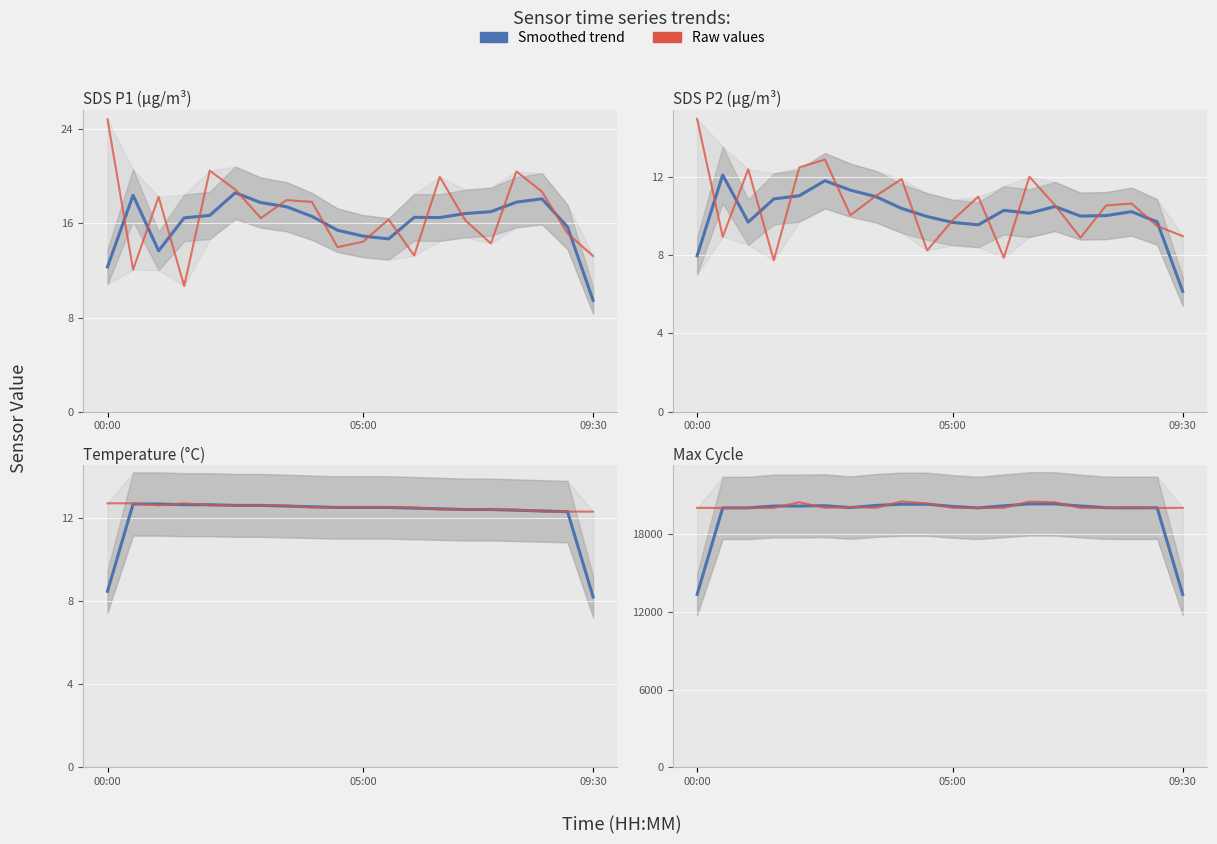

Which series has the largest range (max minus min)?

Smoothed trend